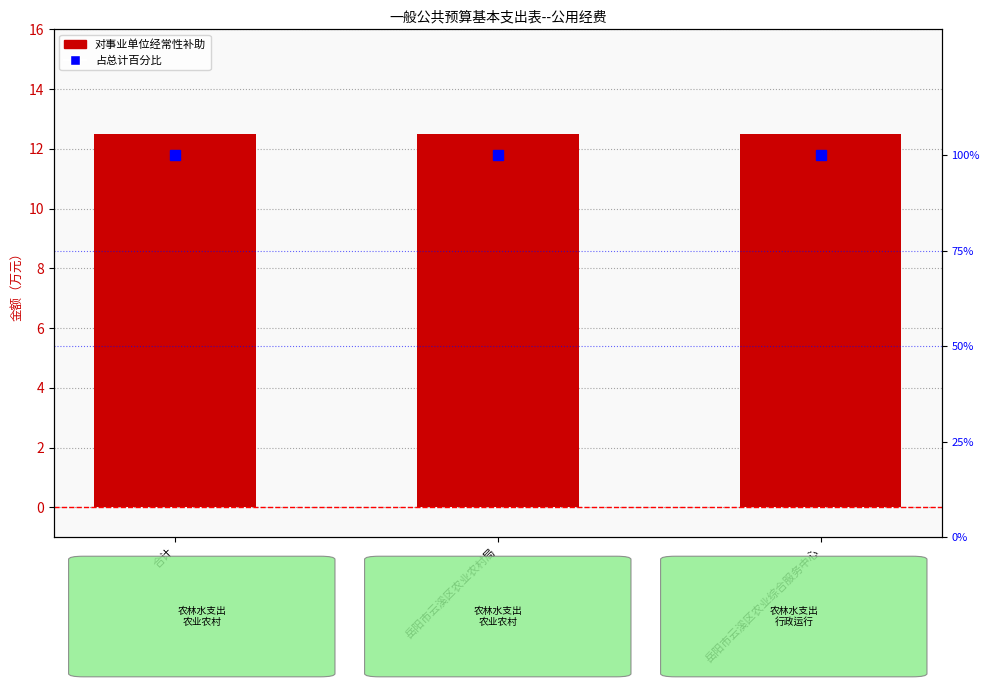

What is the label of the 1st bar from the right?

岳阳市云溪区农业综合服务中心